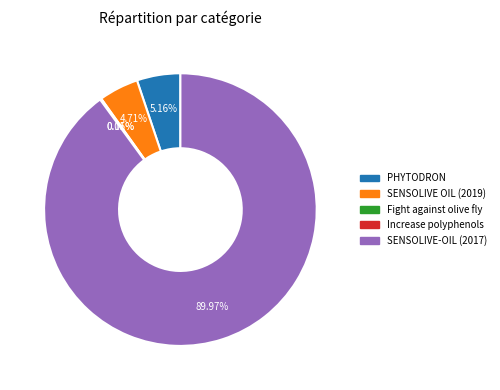

The SENSOLIVE OIL (2019) slice represents 5% of the pie. True or false?

True